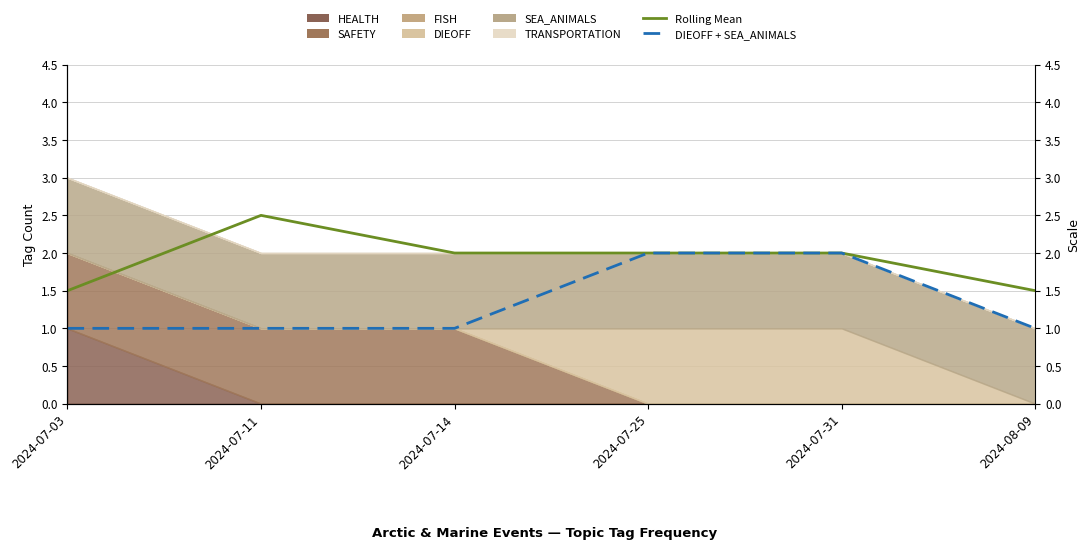

Reading left to right, list all the values displayed in this chart.

Rolling Mean: 1.5	2.5	2.0	2.0	2.0	1.5
DIEOFF + SEA_ANIMALS: 1.0	1.0	1.0	2.0	2.0	1.0